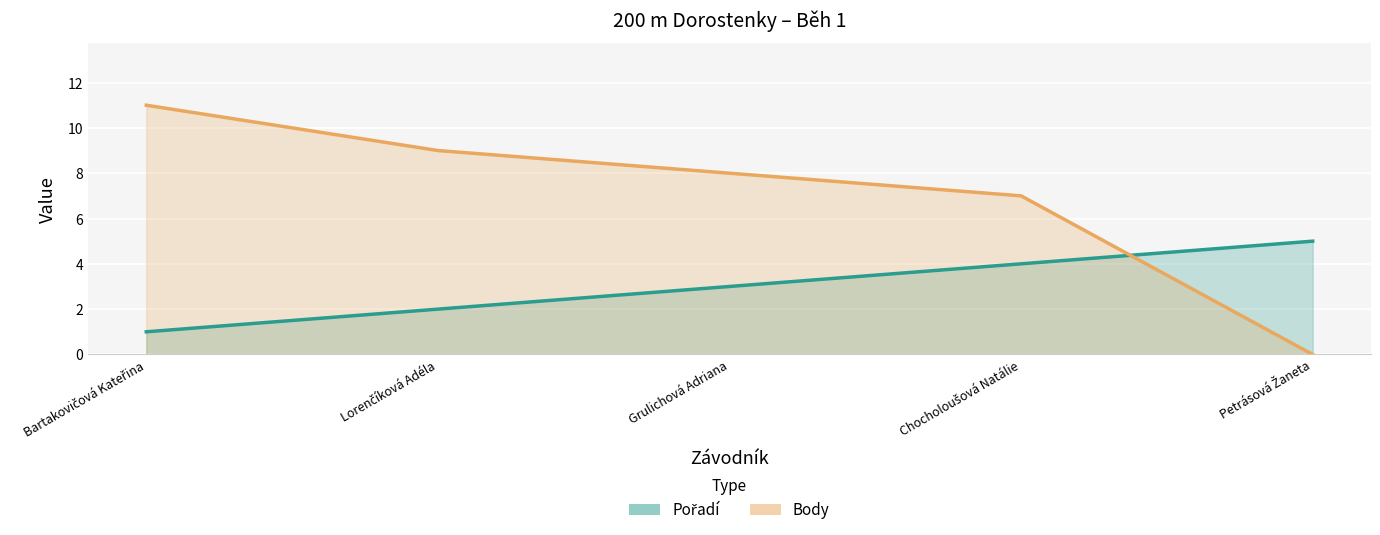

Between Grulichová Adriana and Chocholoušová Natálie, which series saw the biggest shift?

Pořadí